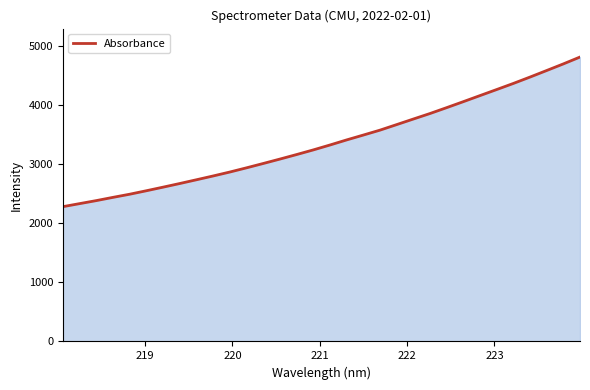

What is the maximum value shown in the chart?

4808.4